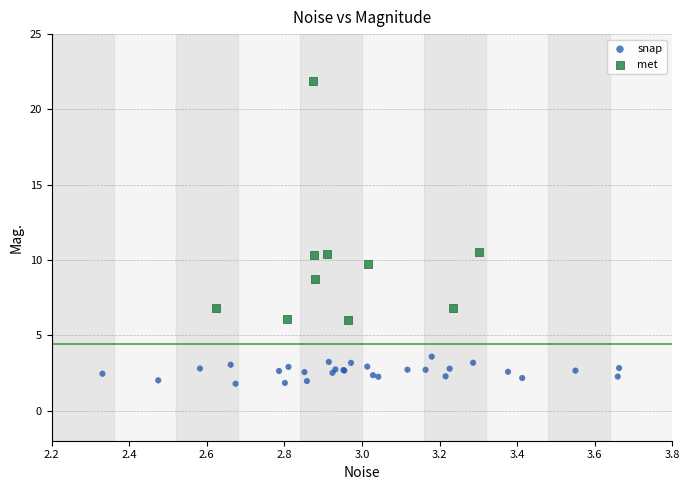

Which series reaches the minimum Y coordinate?

snap